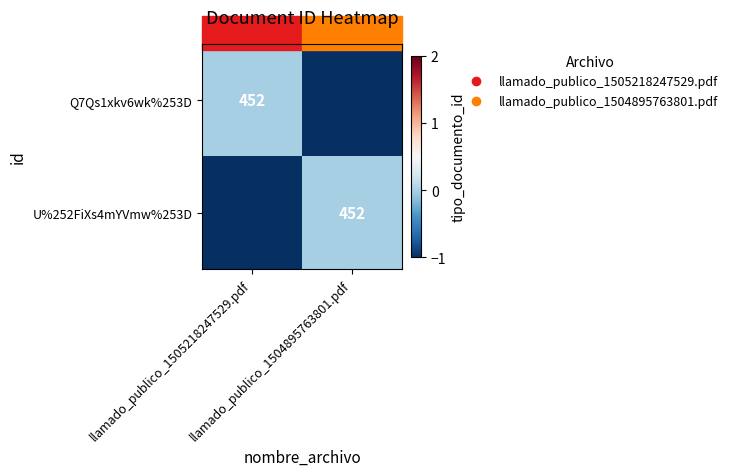

The Q7Qs1xkv6wk%253D series shows -452 at llamado_publico_1504895763801.pdf. True or false?

True